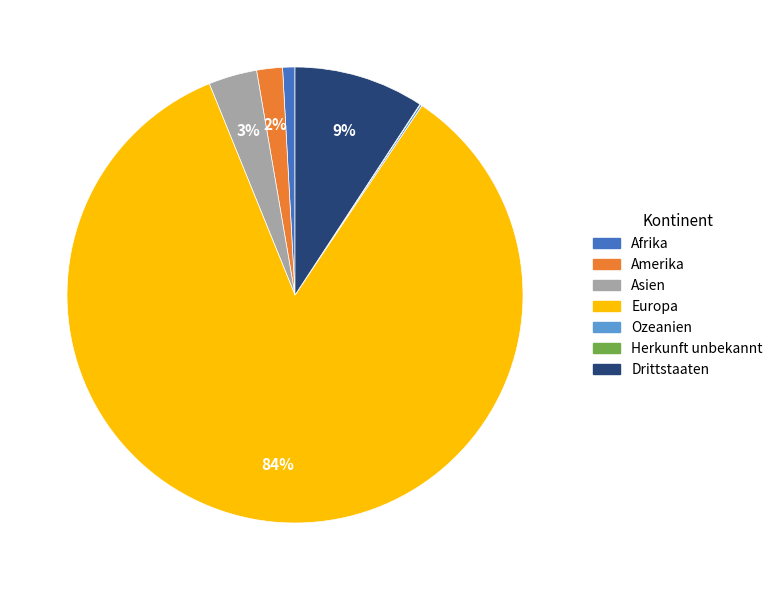

Is it true that Asien is 14% of the pie?

False